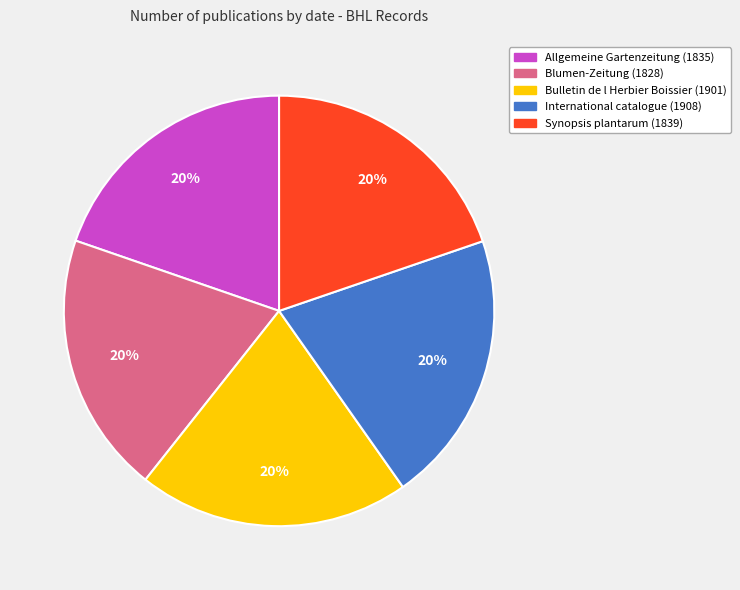

Does International catalogue (1908) represent more than half of the total?

No